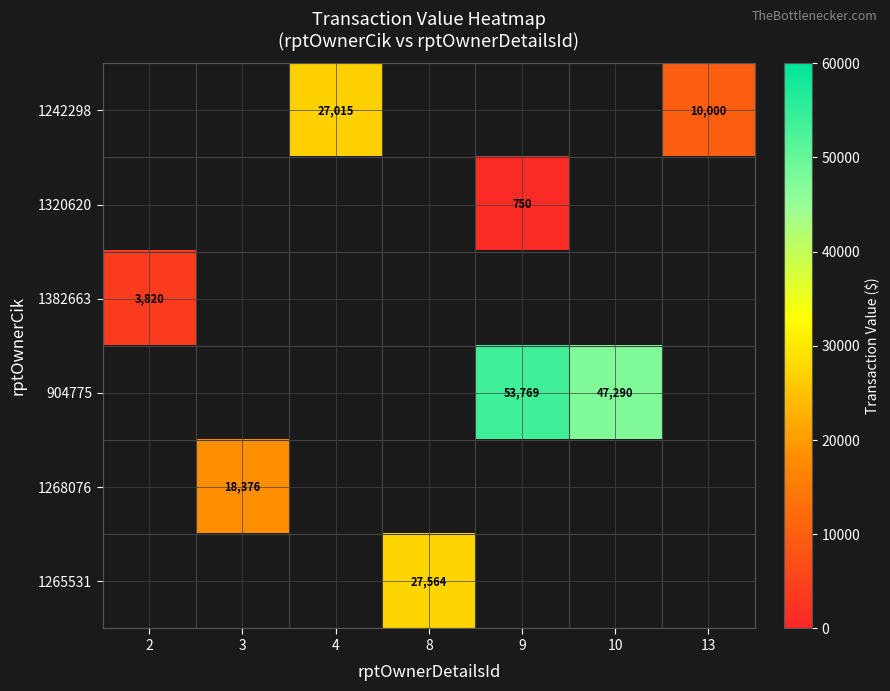

The value of 904775 at 9 is 20402.5. True or false?

False